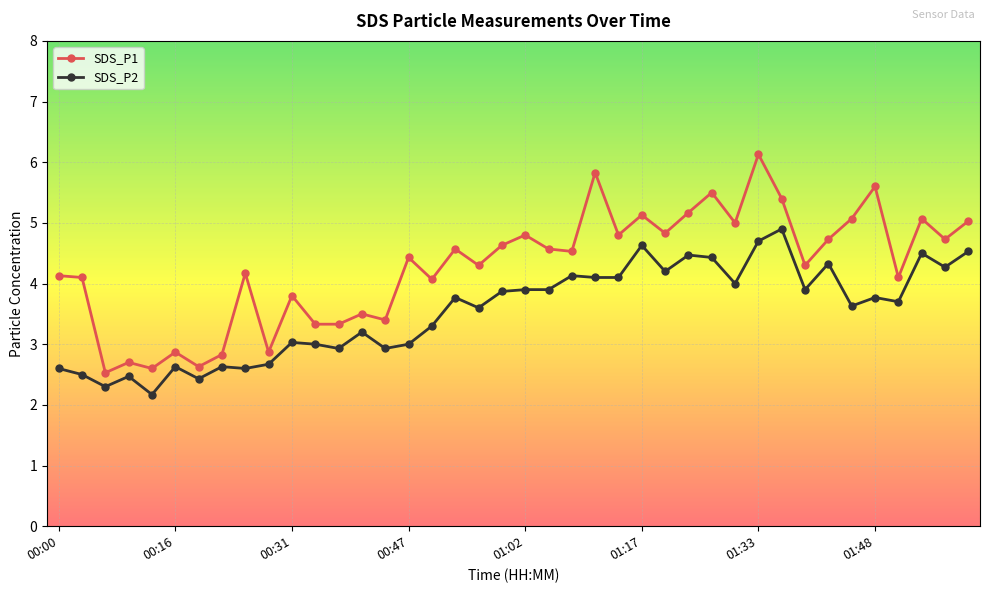

What is the sum of all SDS_P1 values?

171.1